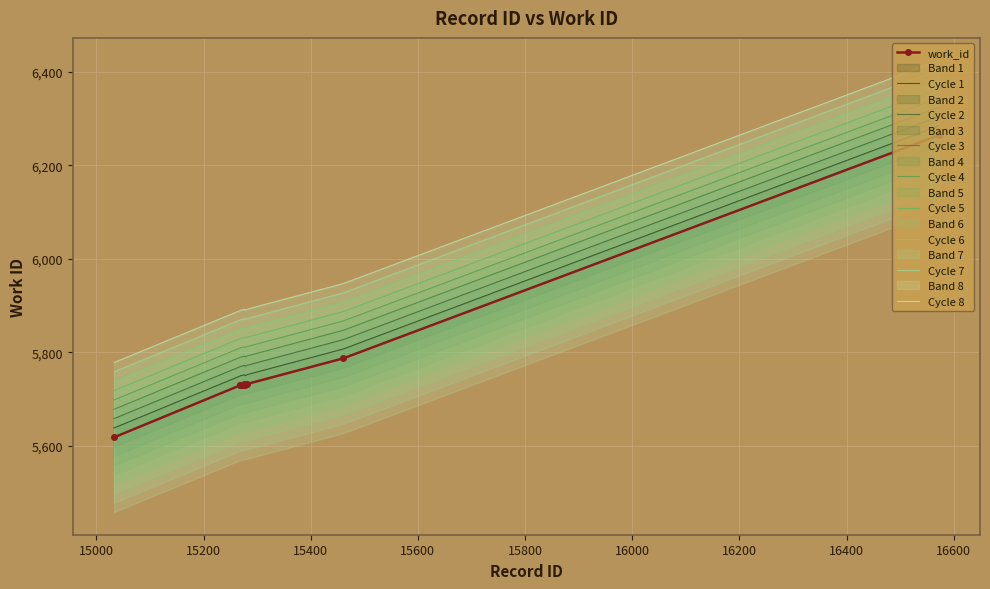

What is the change in value from 15278 to 16572?

+534